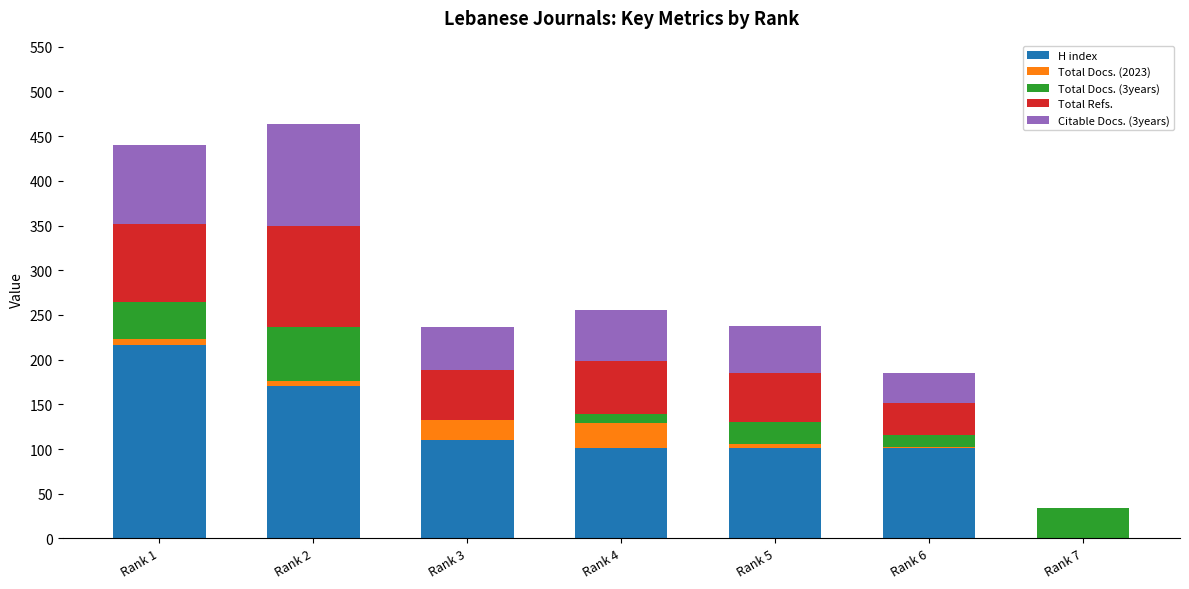

The value of H index at Rank 3 is 110. True or false?

True